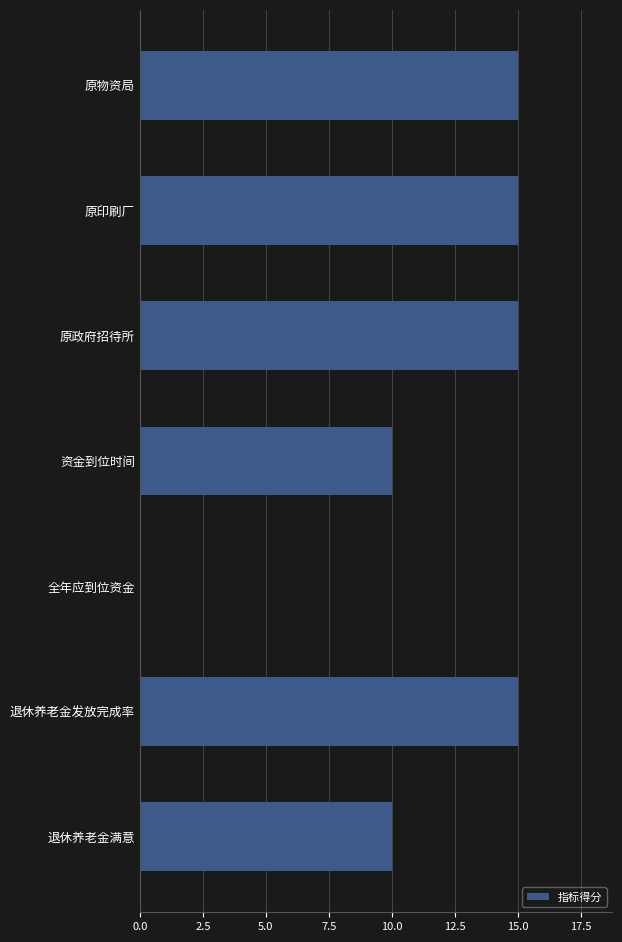

Are the bars grouped side by side (vs. stacked)?

No